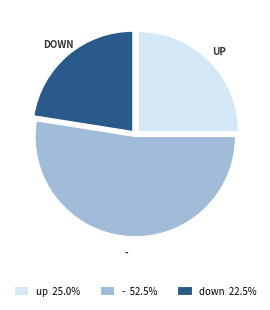

Combined, do up 25.0% and down 22.5% account for over 50%?

No